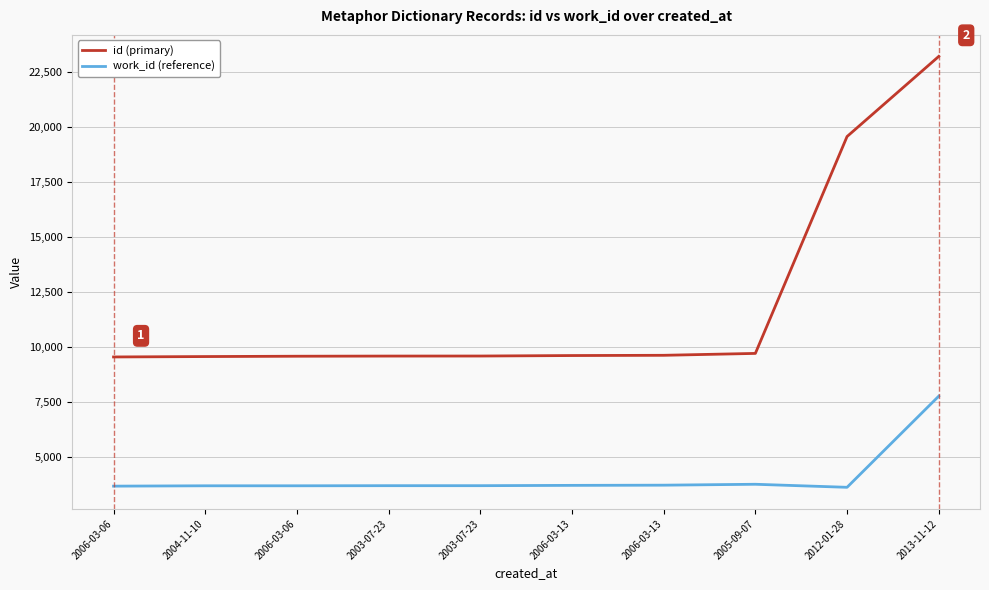

Which category has the lowest value across all series?

2012-01-28